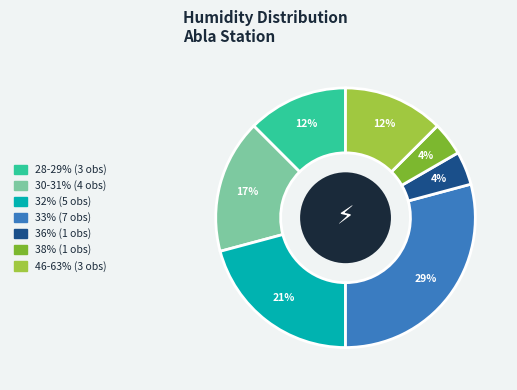

Is there any slice that represents more than half of the pie?

No